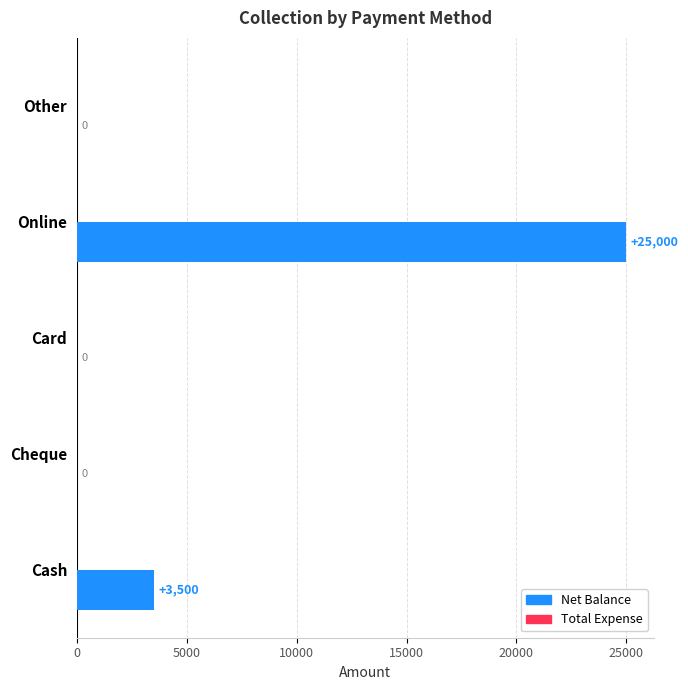

What is the change in value from Cash to Card?

-3500